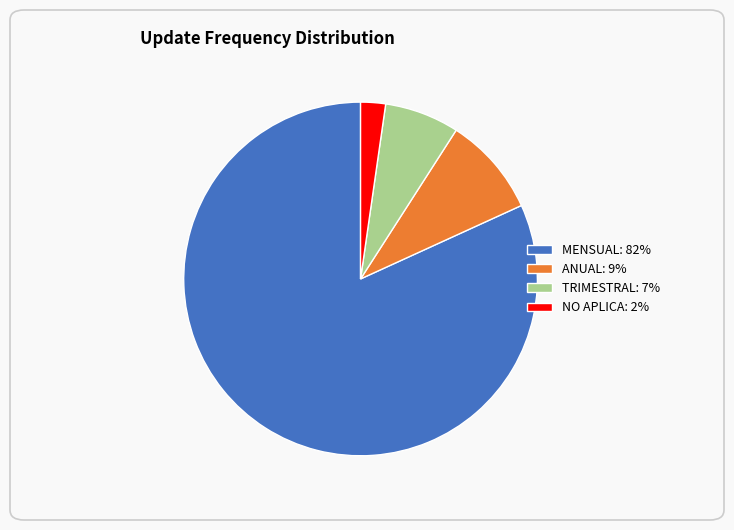

Rank the categories by value from lowest to highest.

NO APLICA, TRIMESTRAL, ANUAL, MENSUAL